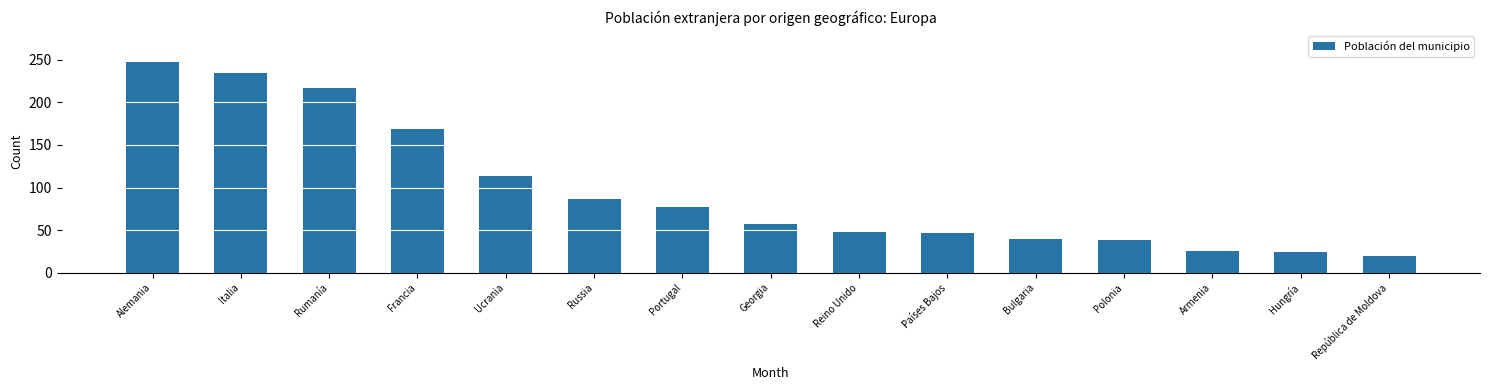

Approximately how many times larger is the value at Francia compared to Reino Unido?

3.5